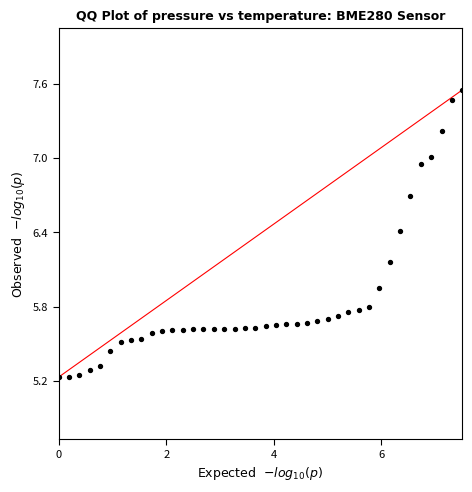

What is the range of Y values (max minus min)?

2.3